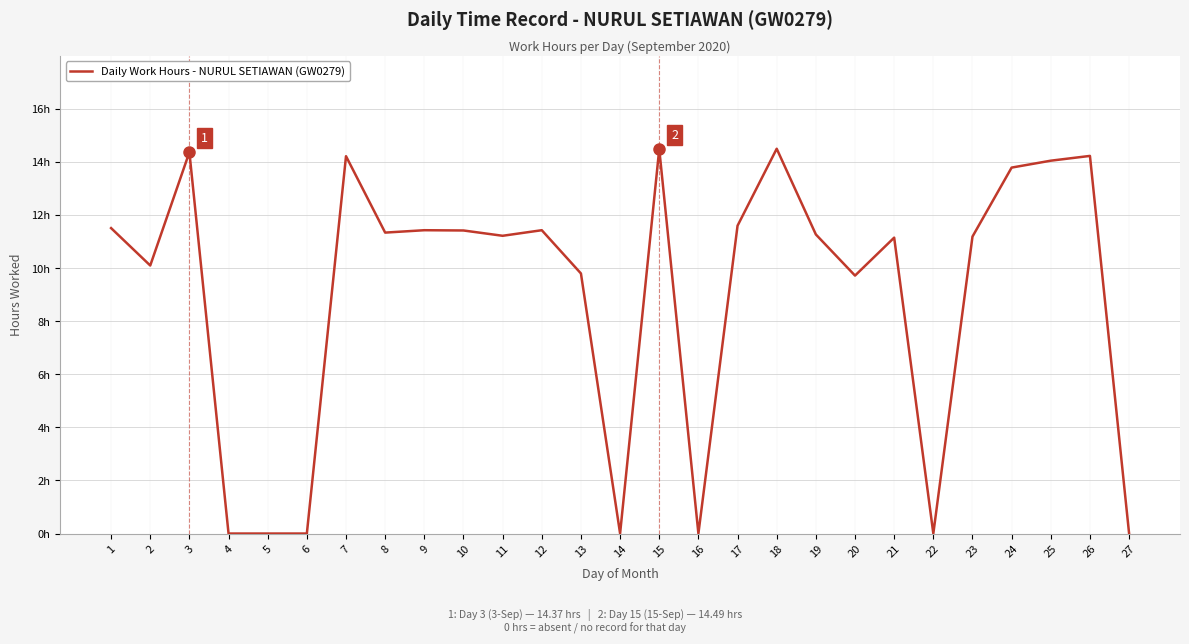

Is this an area chart (filled region under the line)?

No